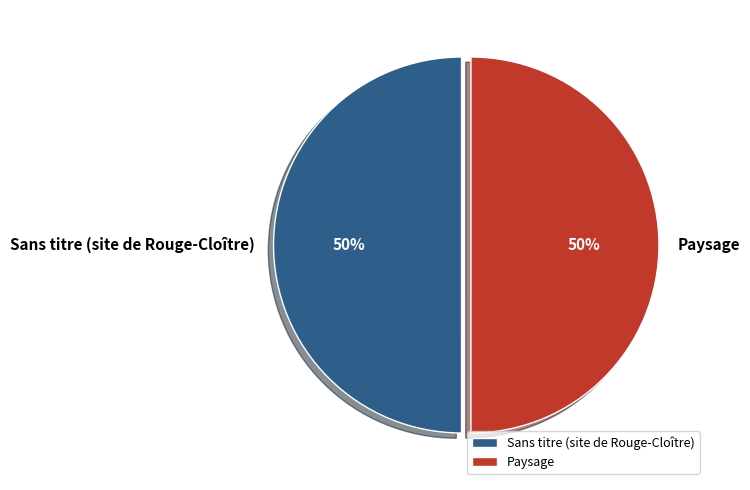

True or false: Sans titre (site de Rouge-Cloître) accounts for 50% of the total.

True